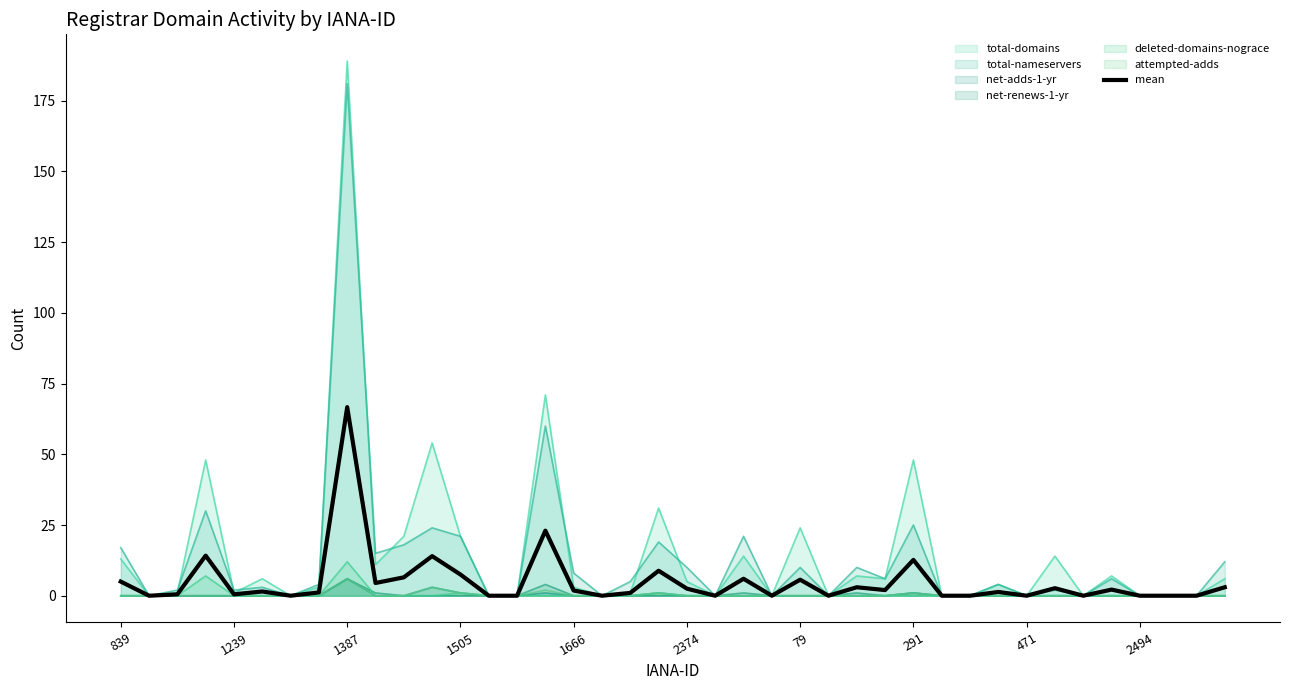

Between 1239 and 1387, which series saw the biggest shift?

total-domains